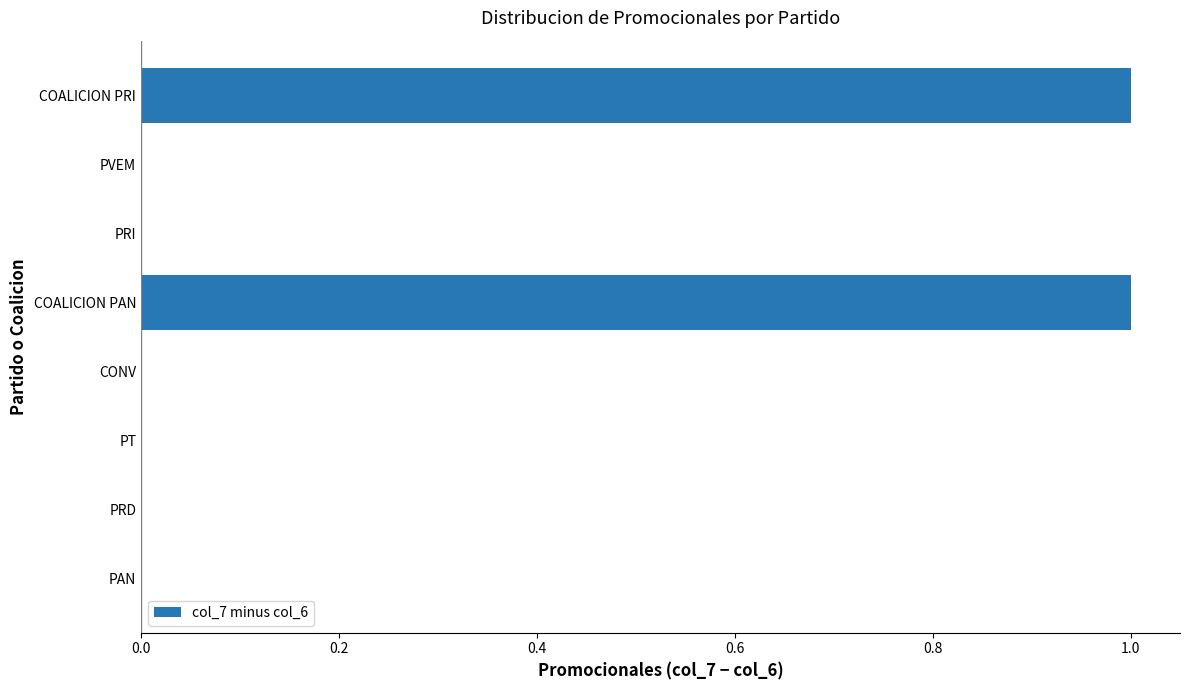

How many series are shown in this chart?

1